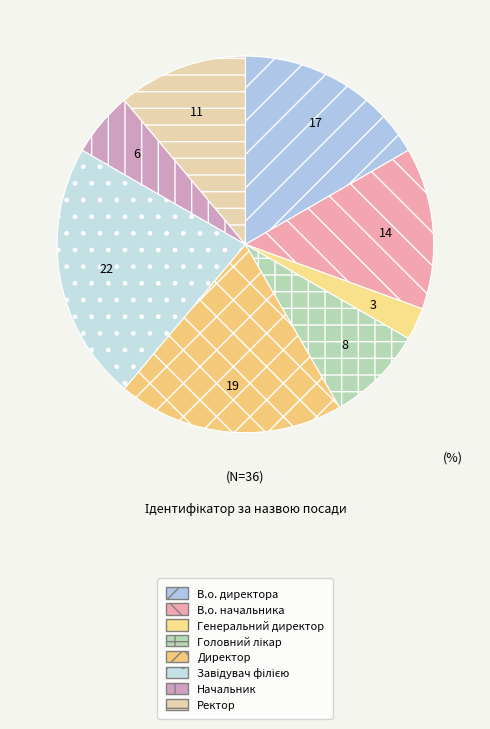

What percentage is the Генеральний директор slice, to the nearest percent?

3%